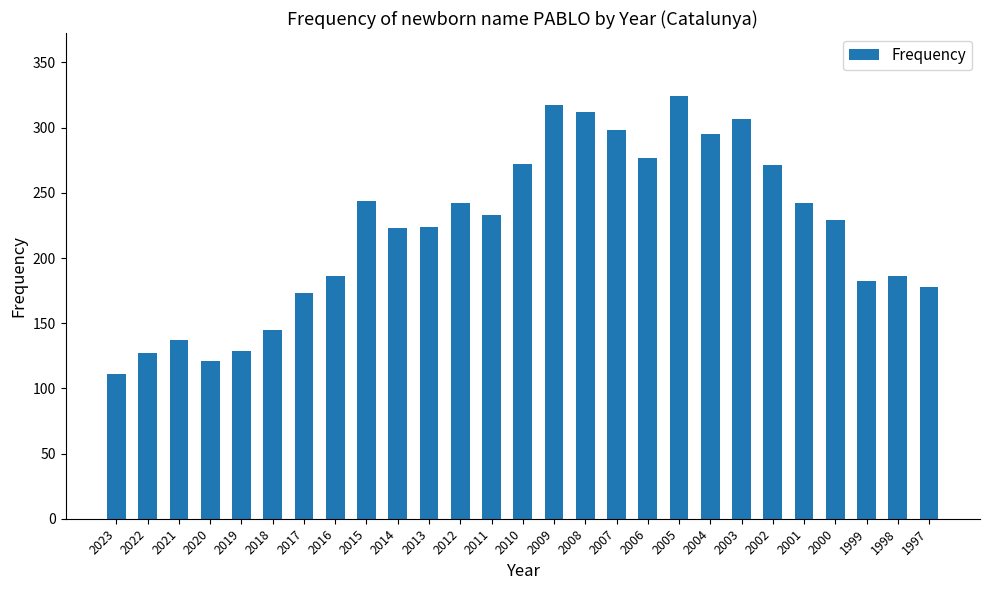

What is the change in value from 2007 to 1999?

-116